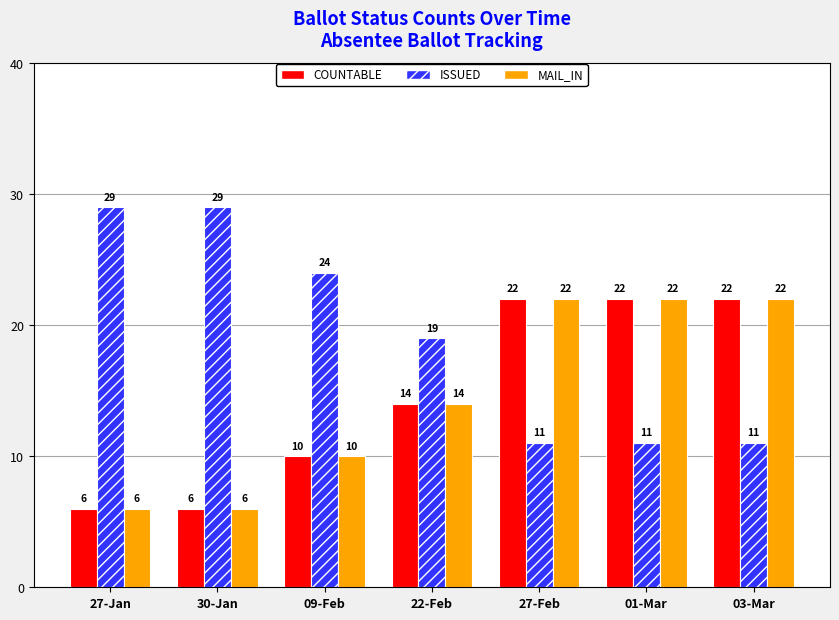

Does the chart contain stacked bars?

No